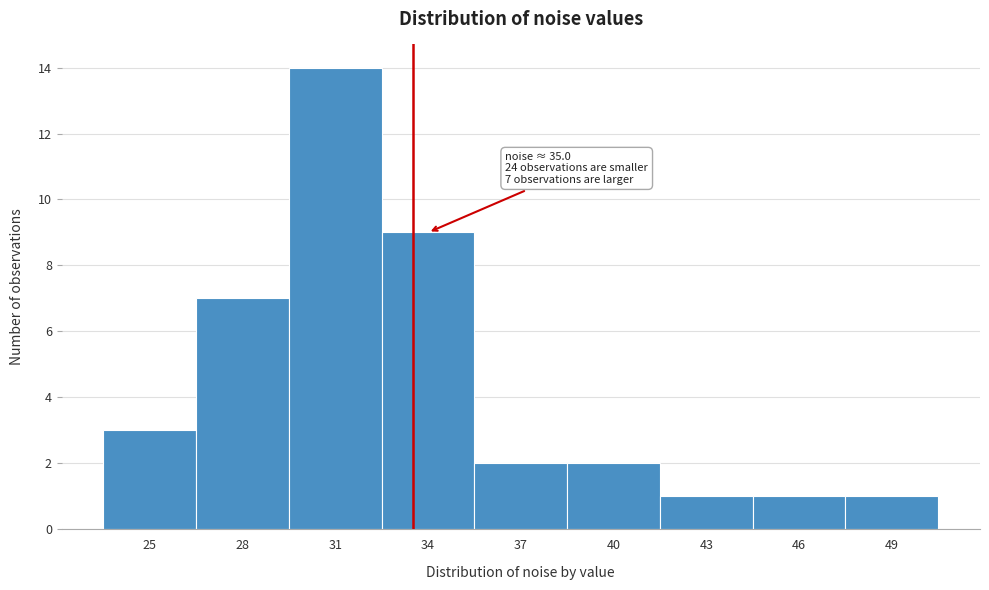

Reading right to left, transcribe all the data shown in this chart.

1	1	1	2	2	9	14	7	3